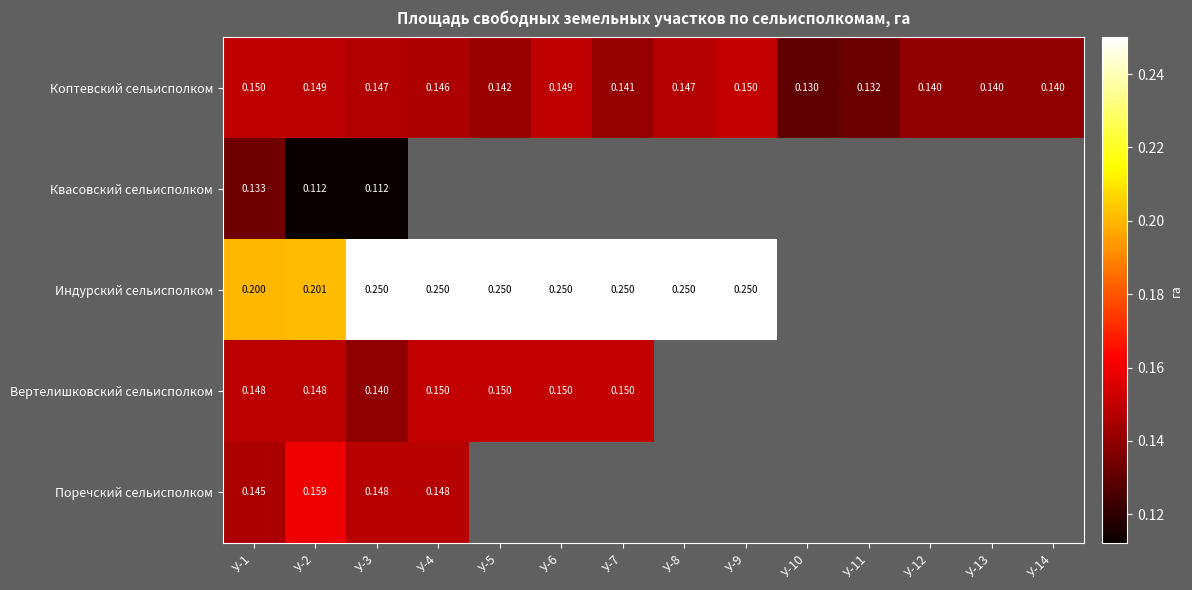

Between У-7 and У-10, which is larger?

У-7